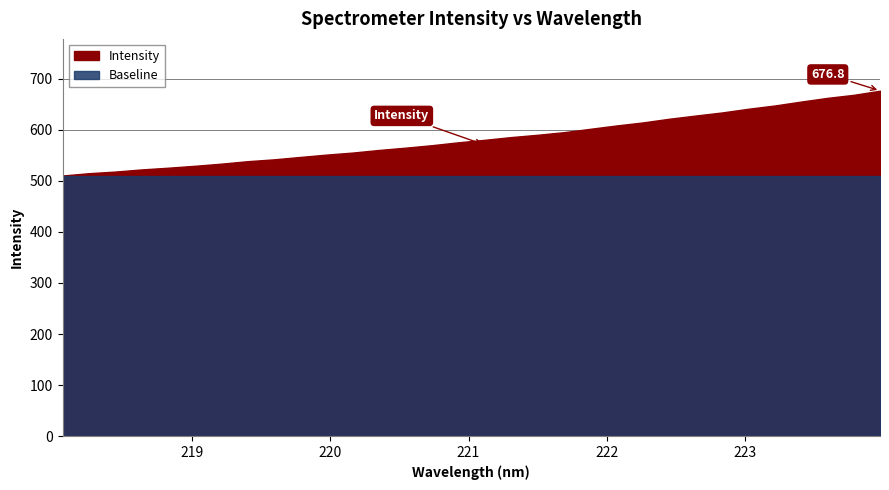

The value at 219.9712 is 551.5. True or false?

True